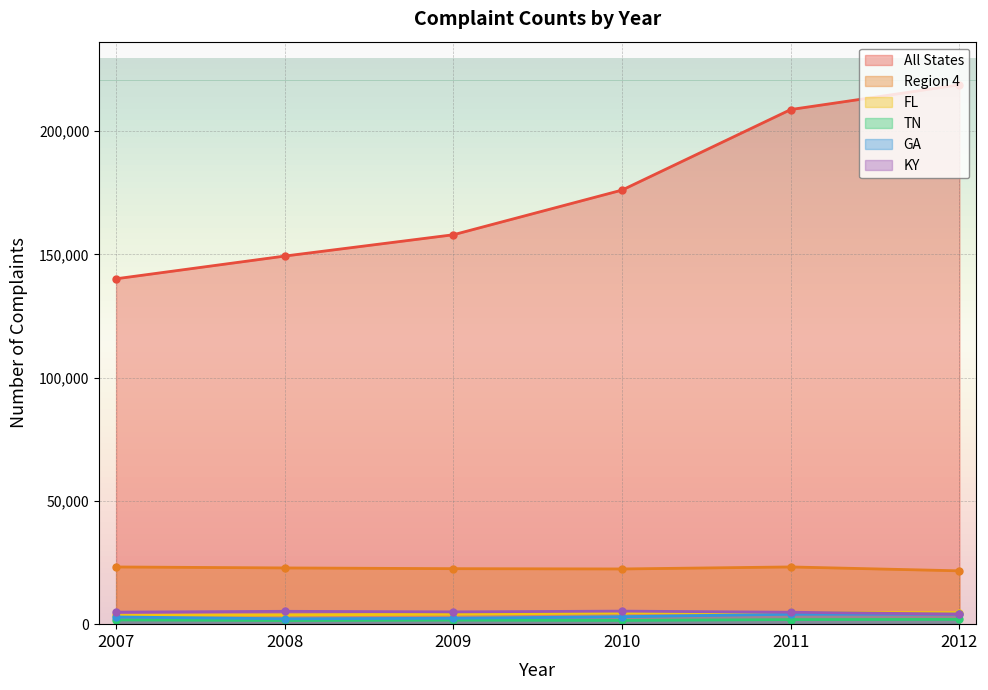

What is the average value of the Region 4 series?

22628